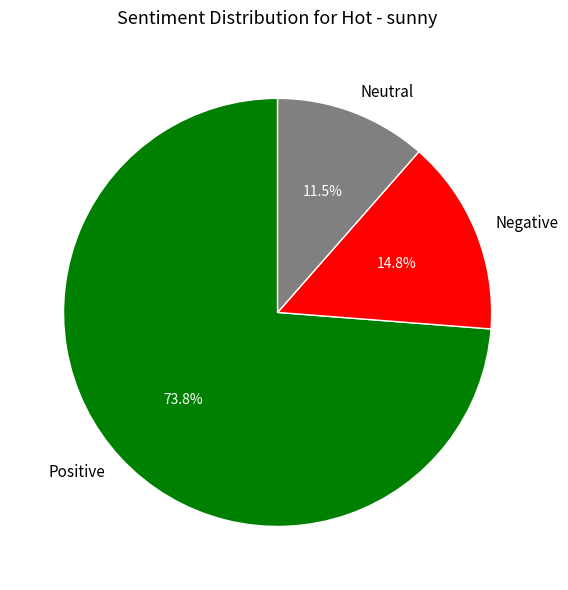

Is there a majority slice in this chart?

Yes